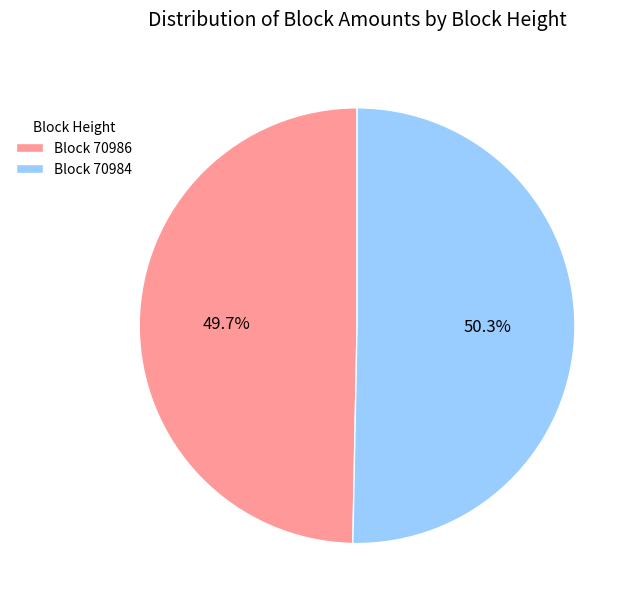

What portion of the pie excludes Block 70986?

50.3%